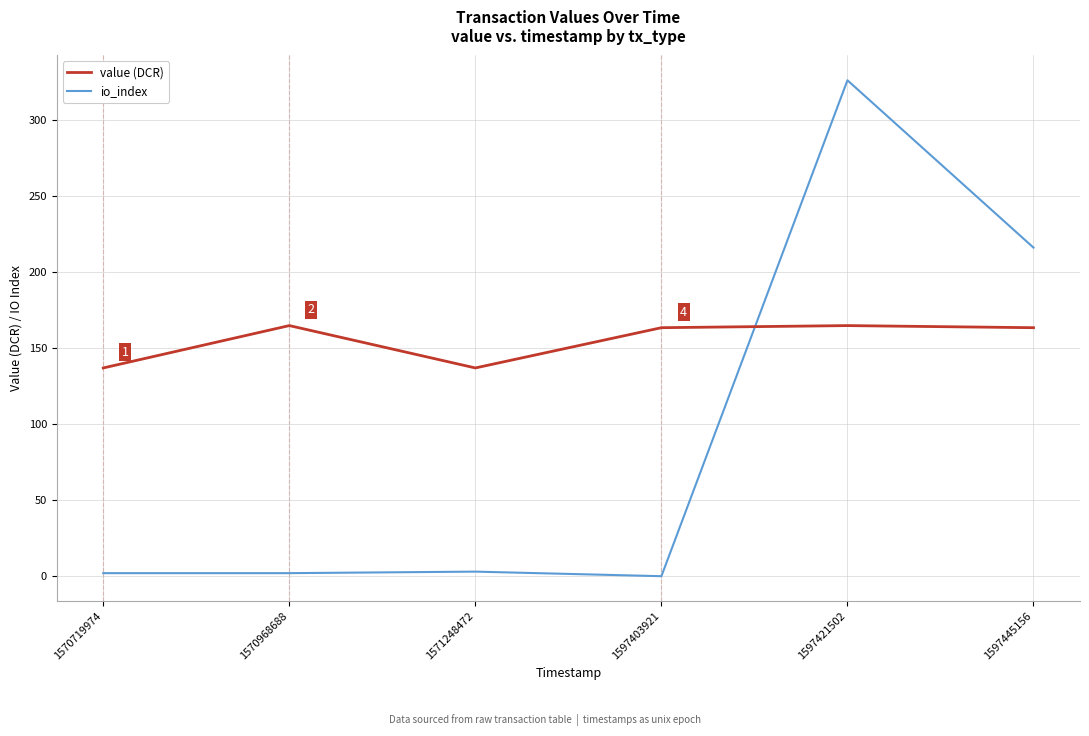

Which series changed the most between 1597403921 and 1597445156?

io_index